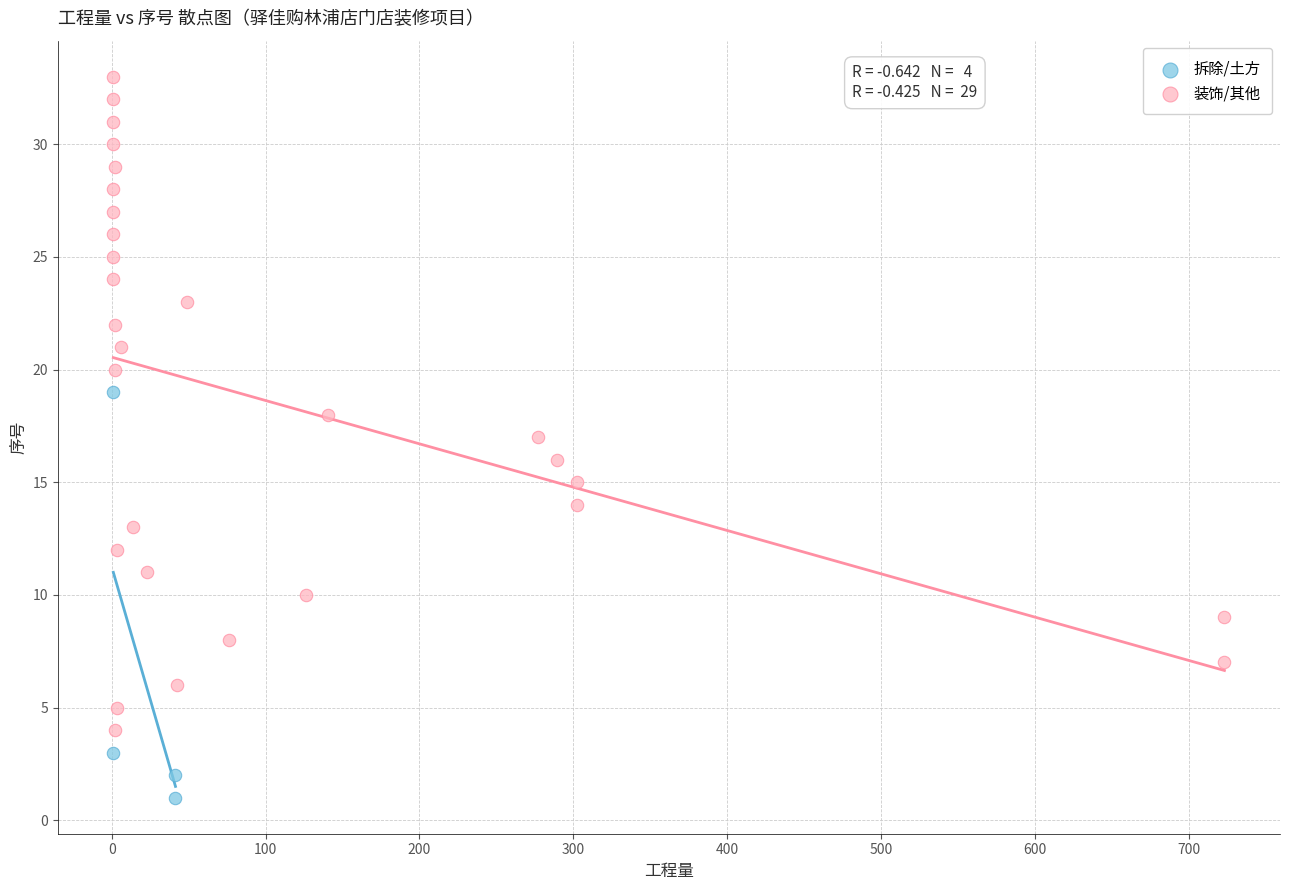

Which series has the widest spread of Y values?

装饰/其他